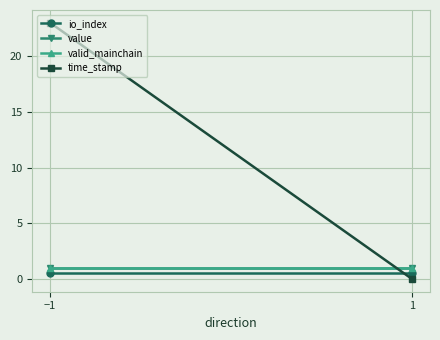

List the series in order of their peak value, highest first.

time_stamp, value, valid_mainchain, io_index